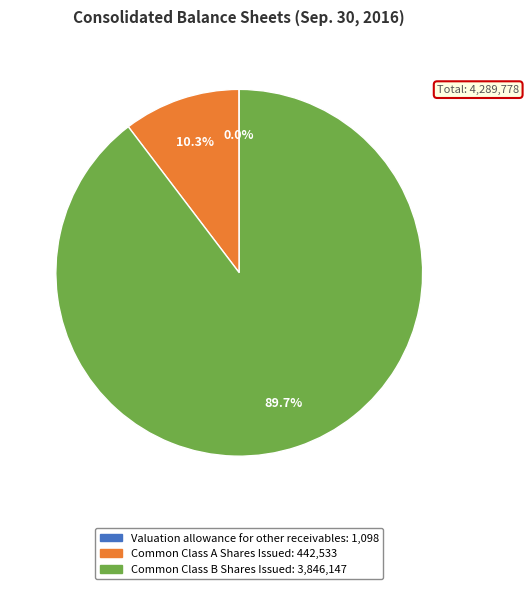

How much of the chart is everything except Common Class A Shares Issued?

89.7%